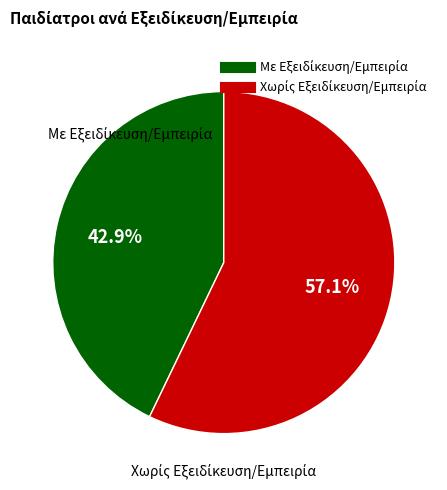

Is there any slice that represents more than half of the pie?

Yes